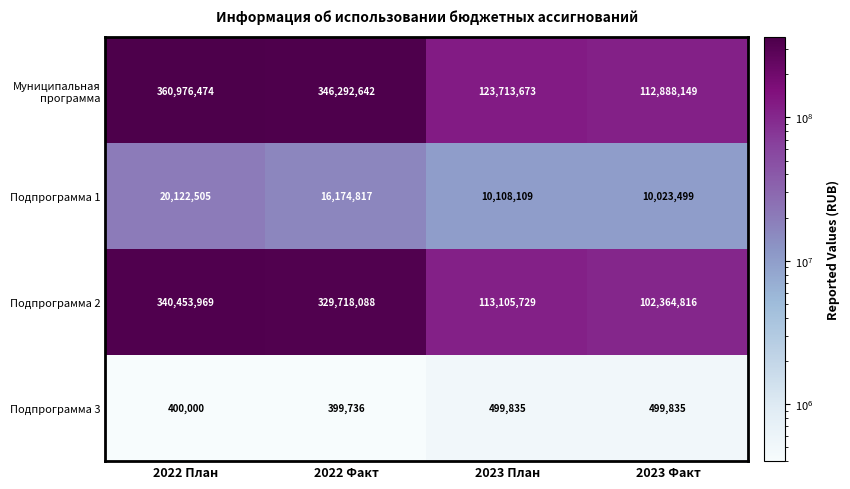

What is the difference between the highest and lowest values at 2023 План?

123213838